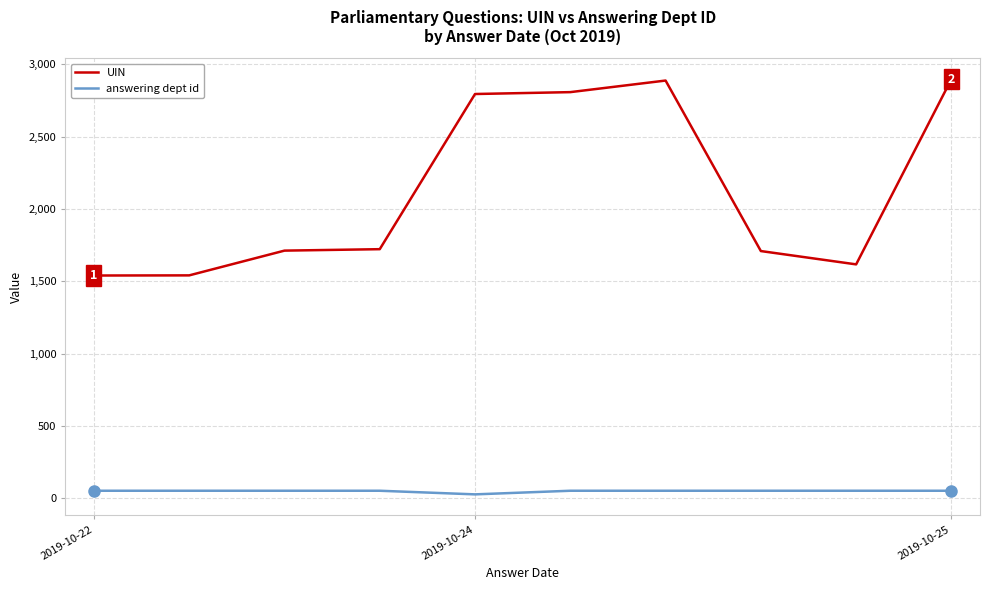

Which series has the widest spread of values?

UIN